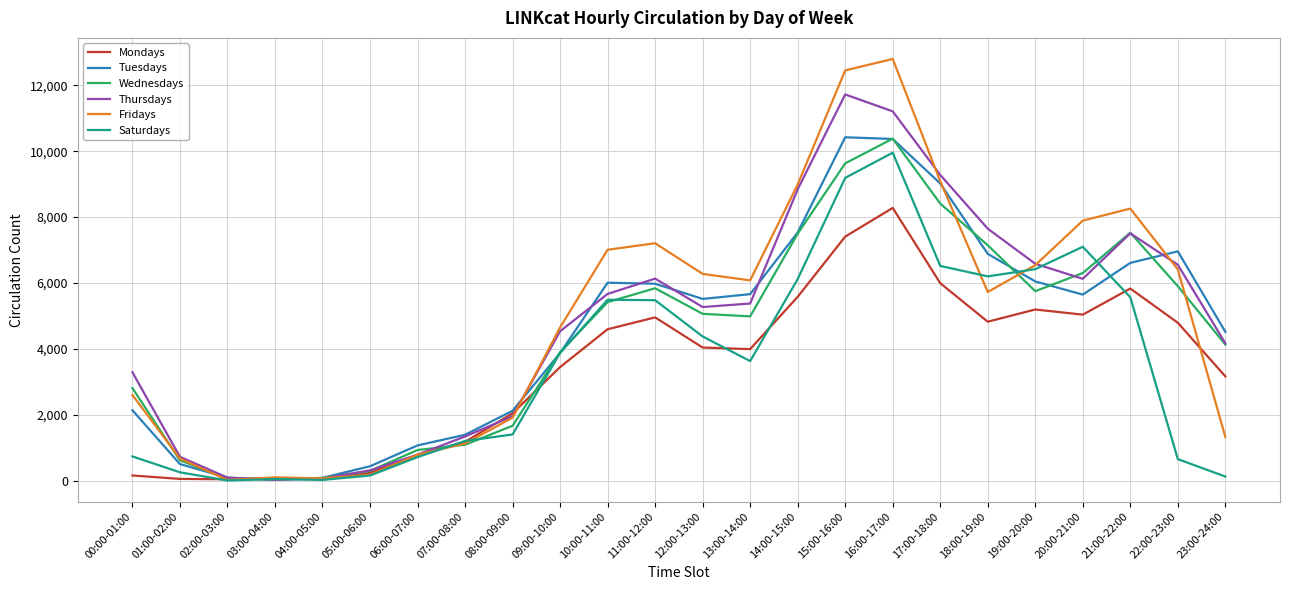

What is the sum of all Mondays values?

81829